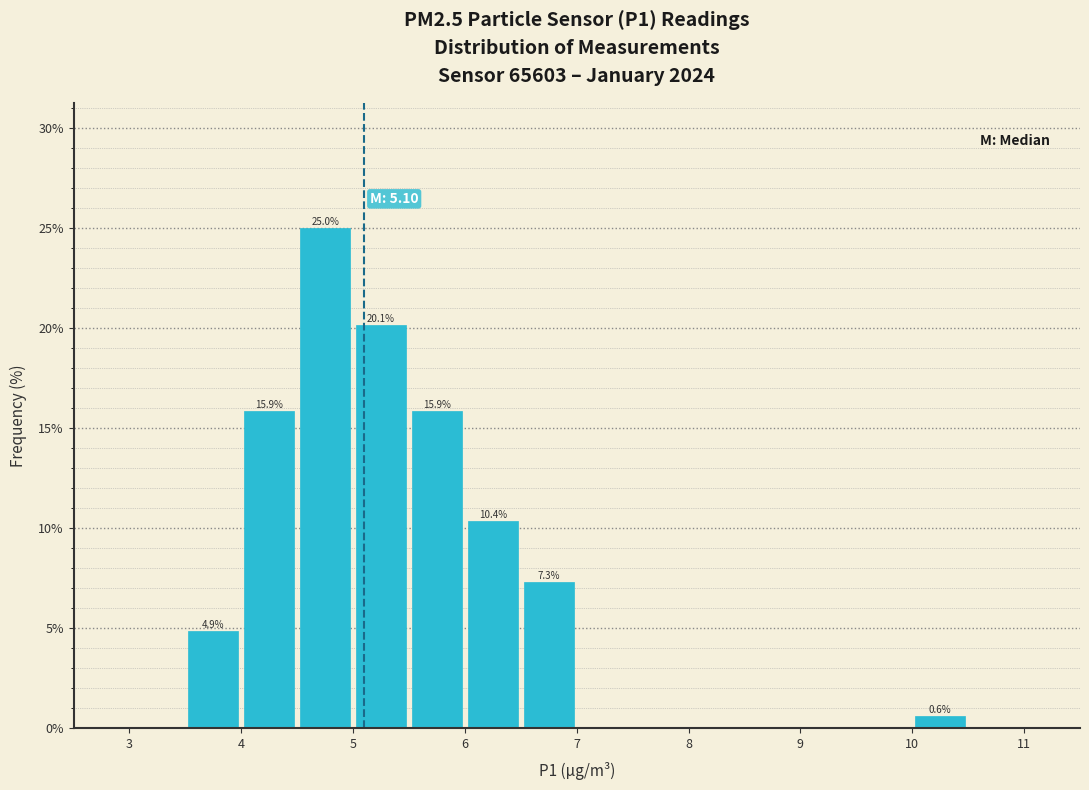

Which range on the x-axis has the tallest bar?

4.5 to 5.0